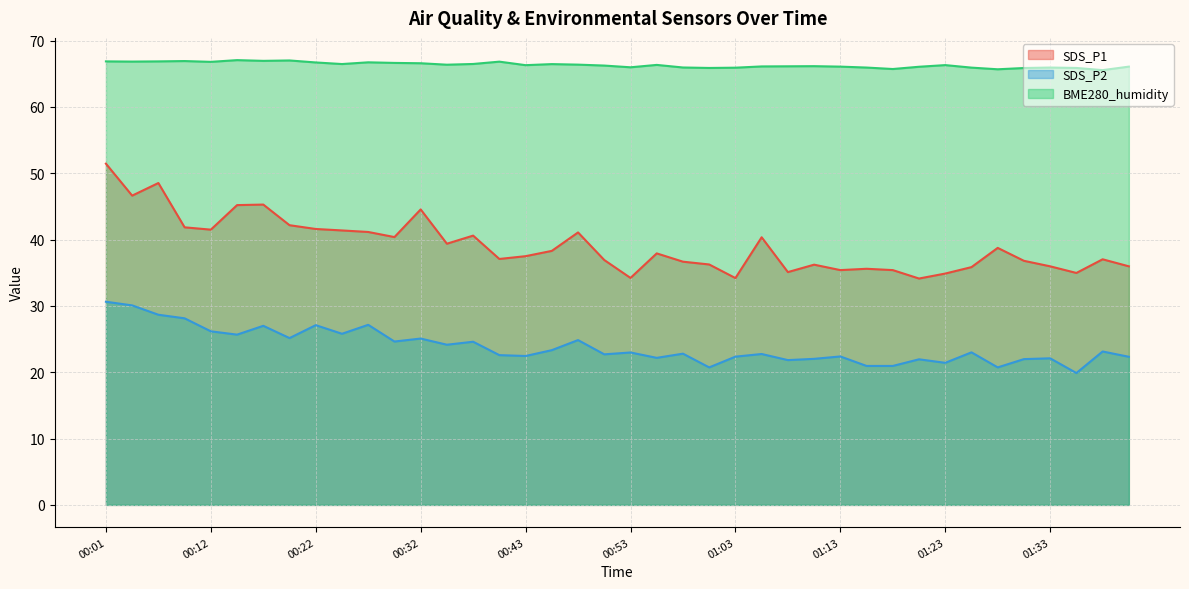

Is it true that BME280_humidity equals 66.1 at 01:21?

True